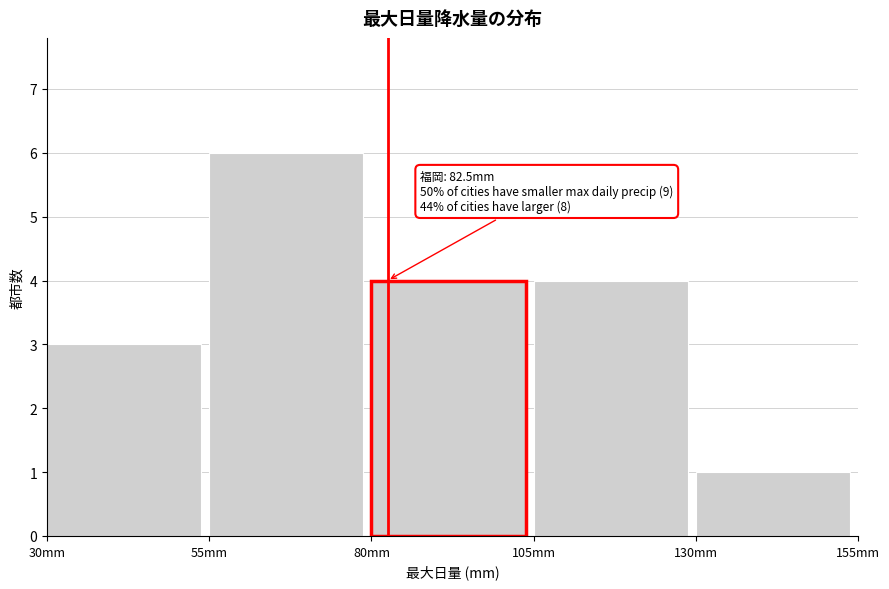

Which range on the x-axis has the tallest bar?

55 to 80